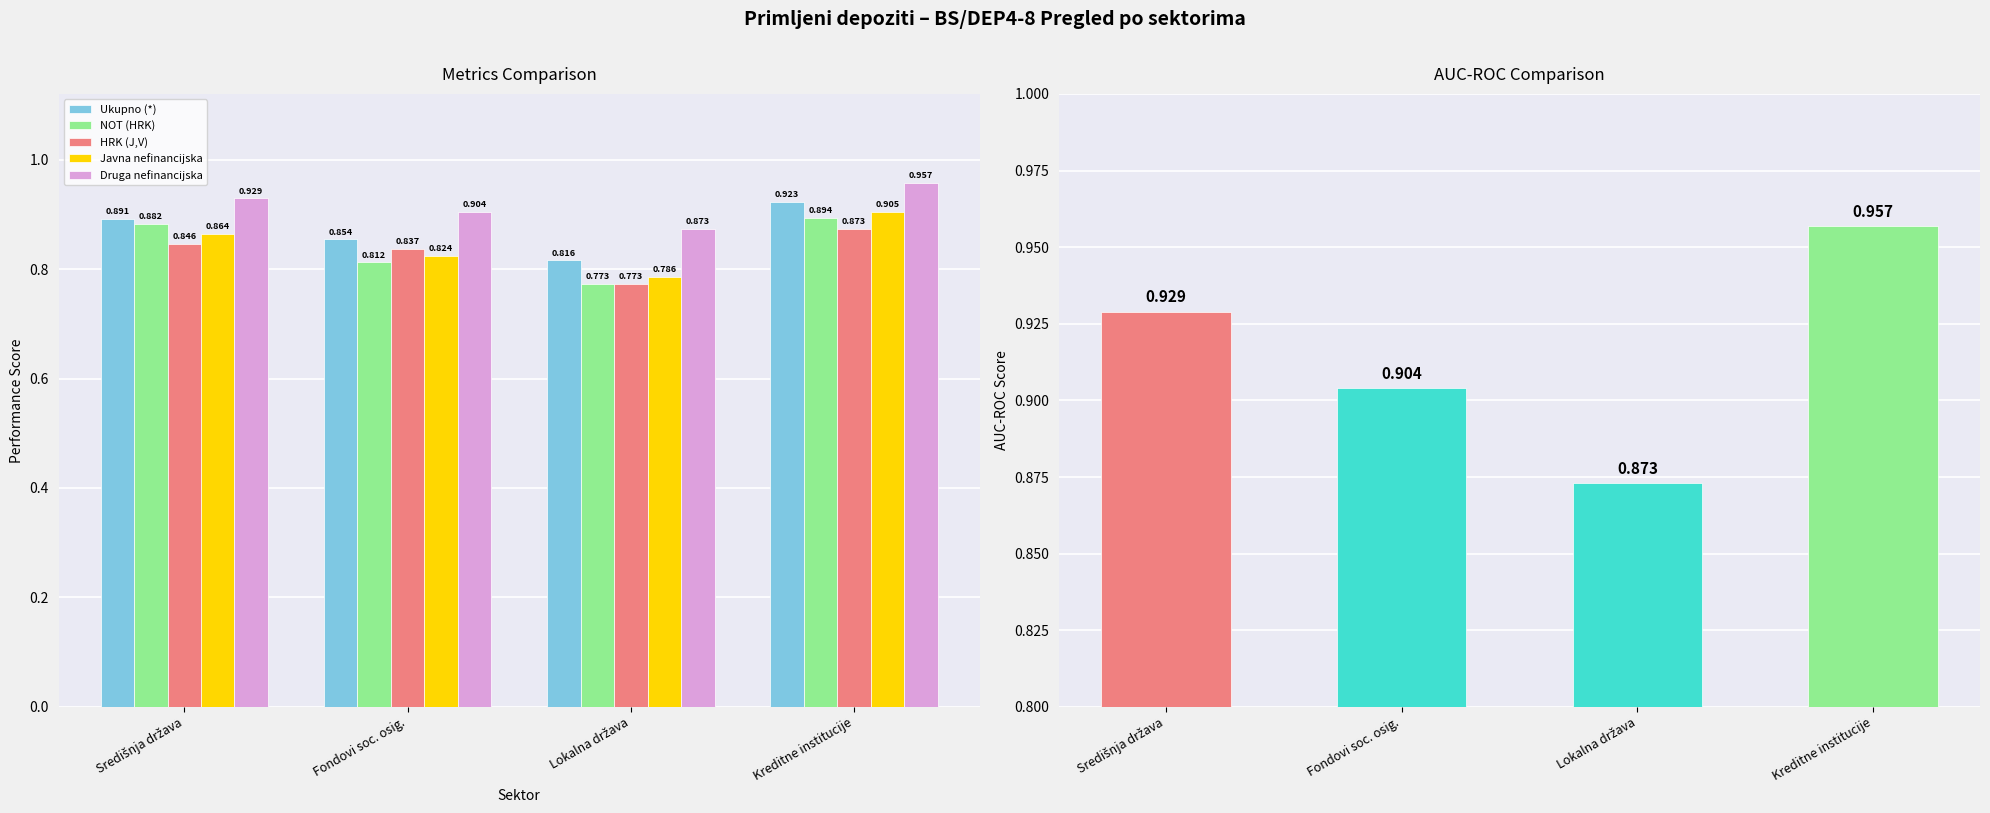

Which series has the largest range (max minus min)?

NOT (HRK)